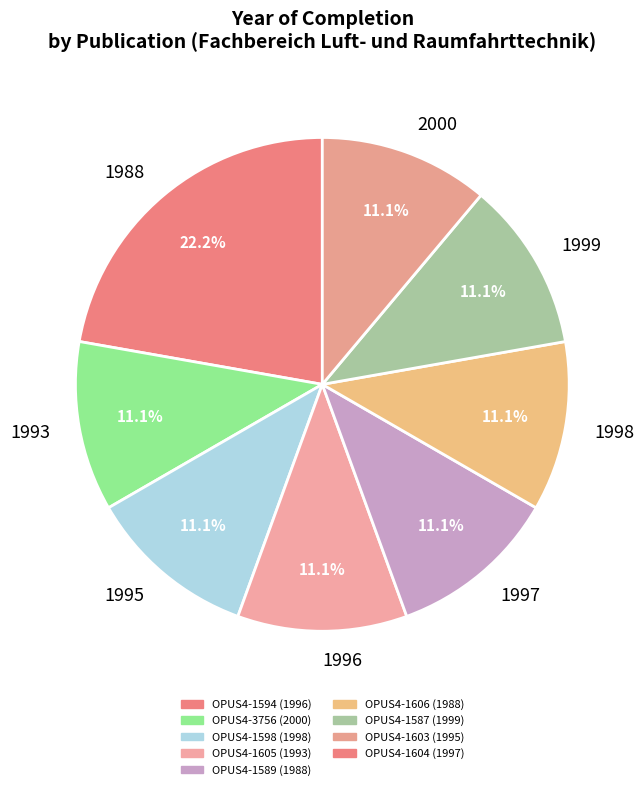

How many segments does this pie chart have?

8